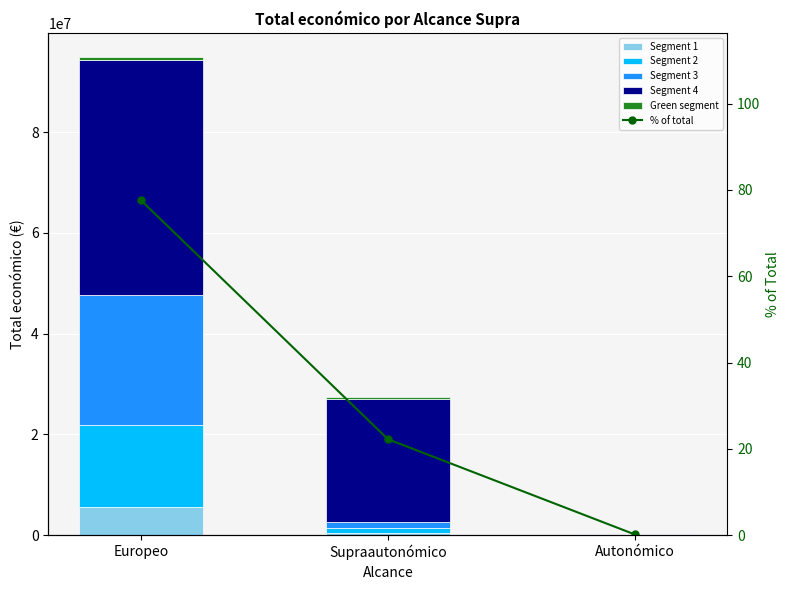

Does the chart contain any negative values?

No